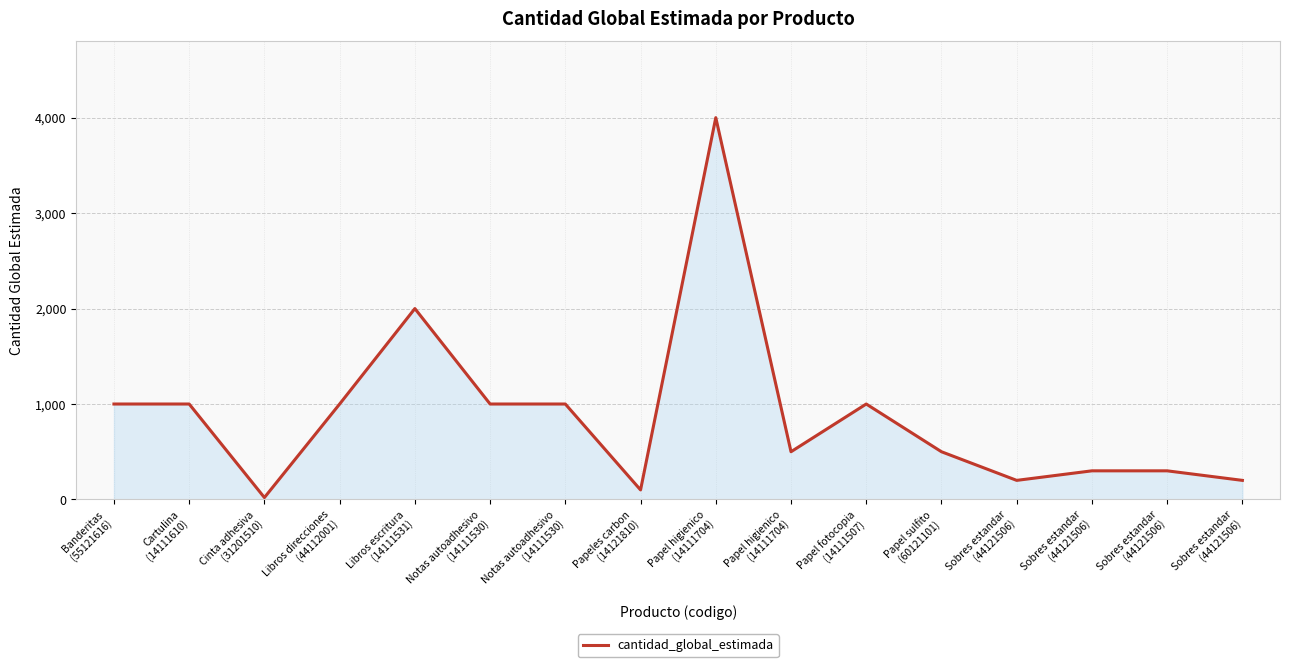

What is the label of the 8th point from the right?

Papel higienico
(14111704)